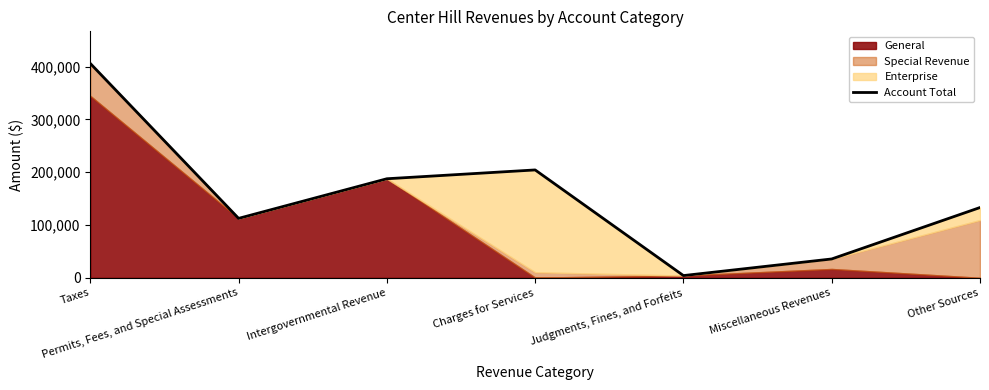

List the labels in order of value, smallest first.

Judgments, Fines, and Forfeits, Miscellaneous Revenues, Permits, Fees, and Special Assessments, Other Sources, Intergovernmental Revenue, Charges for Services, Taxes